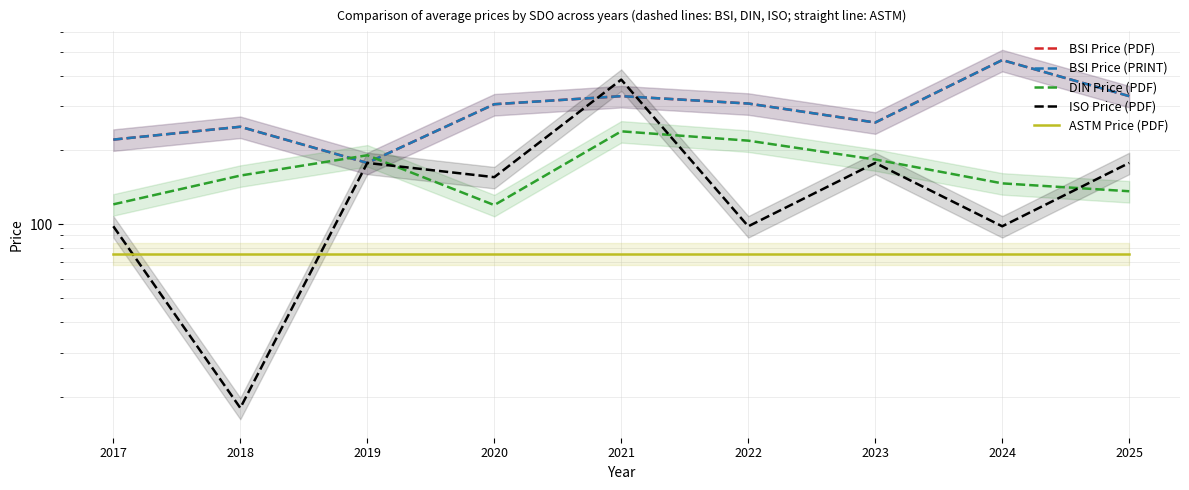

Count the number of categories in the chart.

9